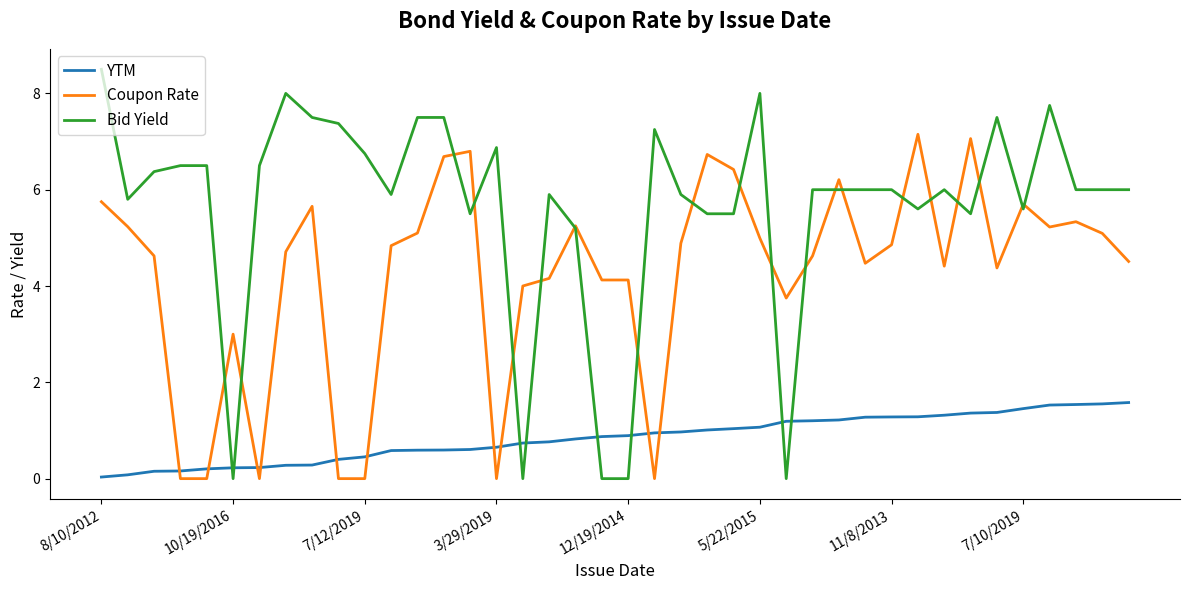

After their last crossing, which series has the higher values: YTM or Bid Yield?

Bid Yield